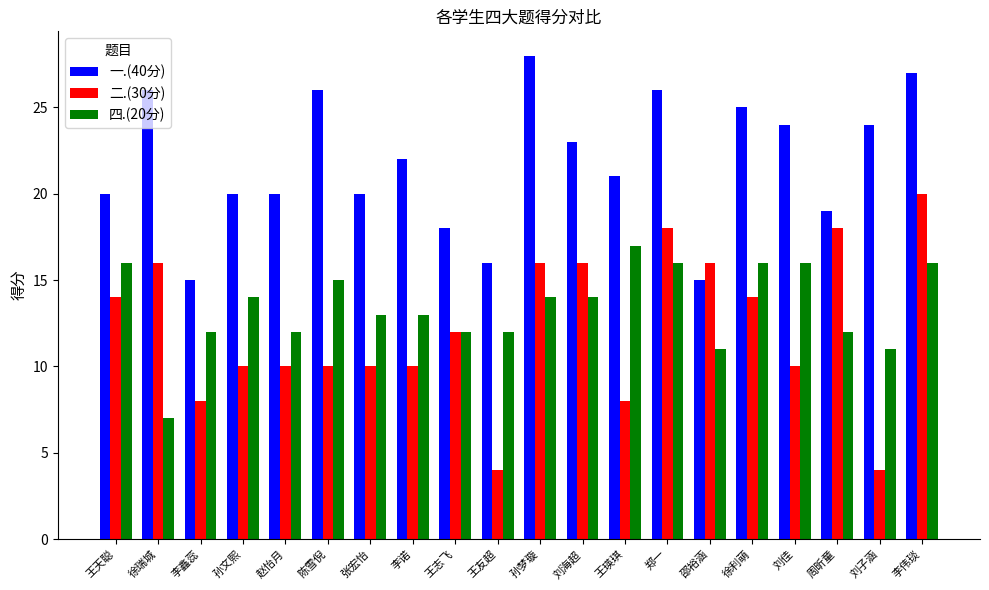

Reading left to right, extract all data points from this chart.

一.(40分): 20	26	15	20	20	26	20	22	18	16	28	23	21	26	15	25	24	19	24	27
二.(30分): 14	16	8	10	10	10	10	10	12	4	16	16	8	18	16	14	10	18	4	20
四.(20分): 16	7	12	14	12	15	13	13	12	12	14	14	17	16	11	16	16	12	11	16